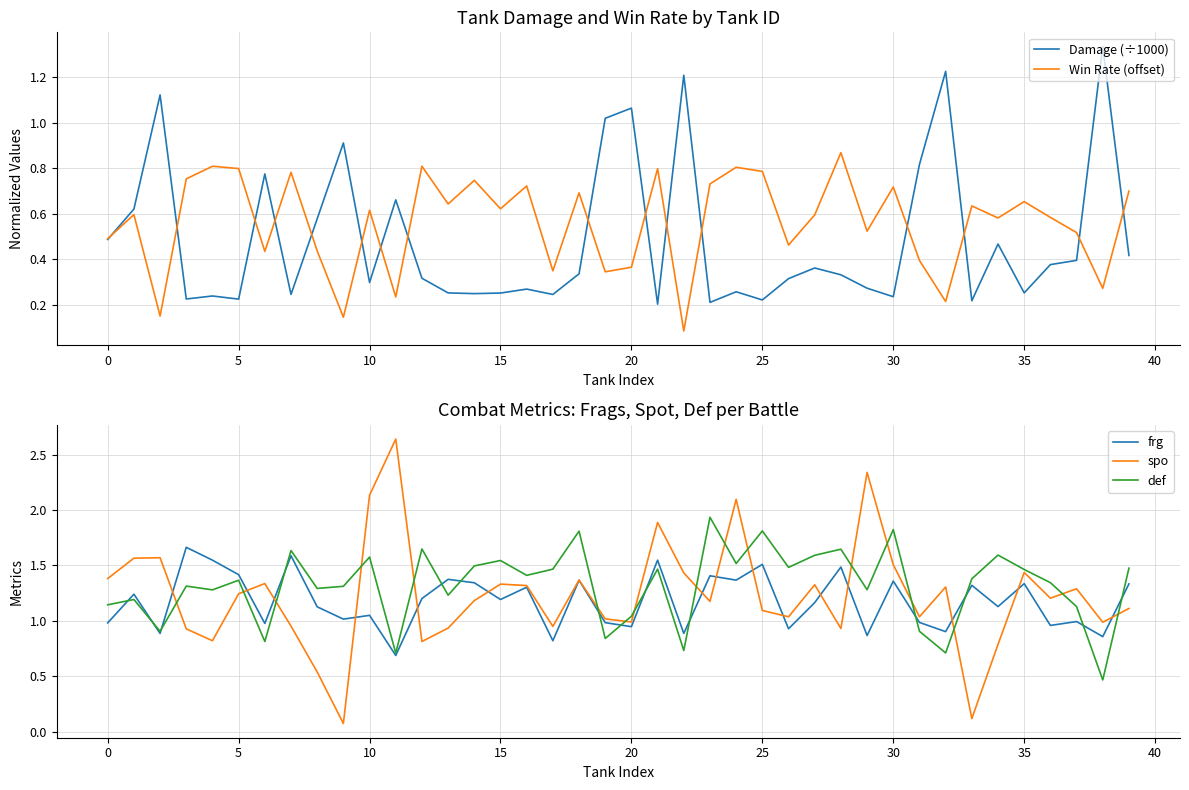

Where do Win Rate (offset) and spo first cross each other?

35 and 40